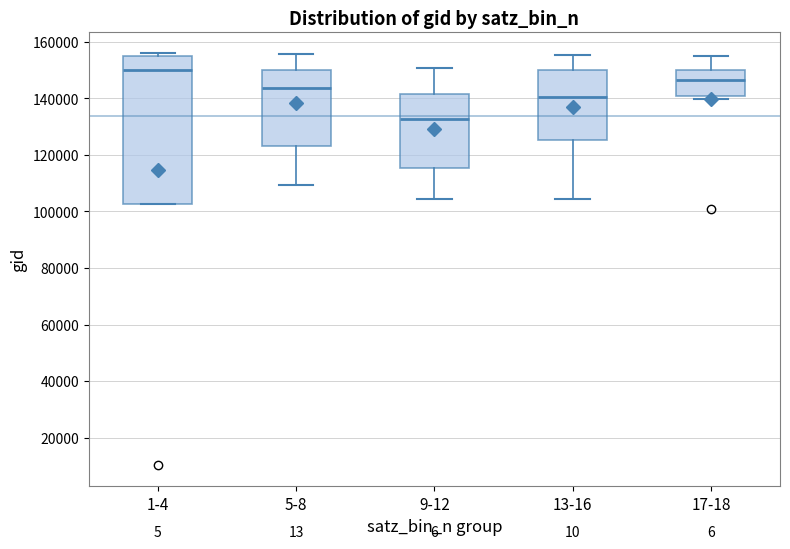

Which box's median line is the lowest?

9-12